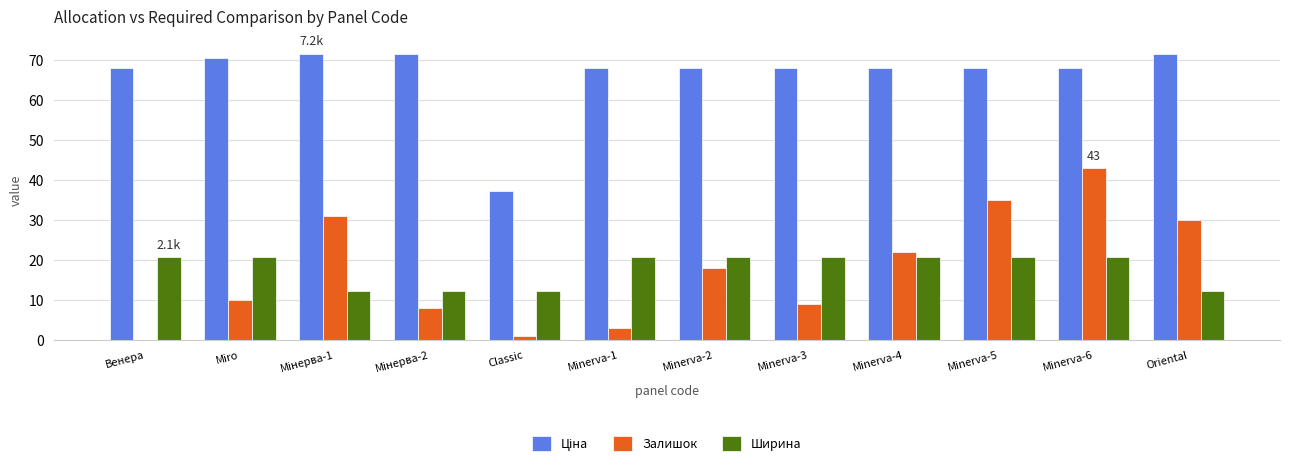

True or false: Залишок has a value of 74.7 at Minerva-6.

False